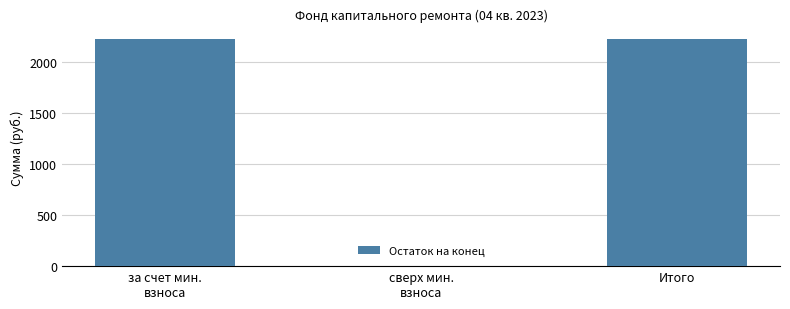

The value at сверх мин.
взноса is 0.0. True or false?

True